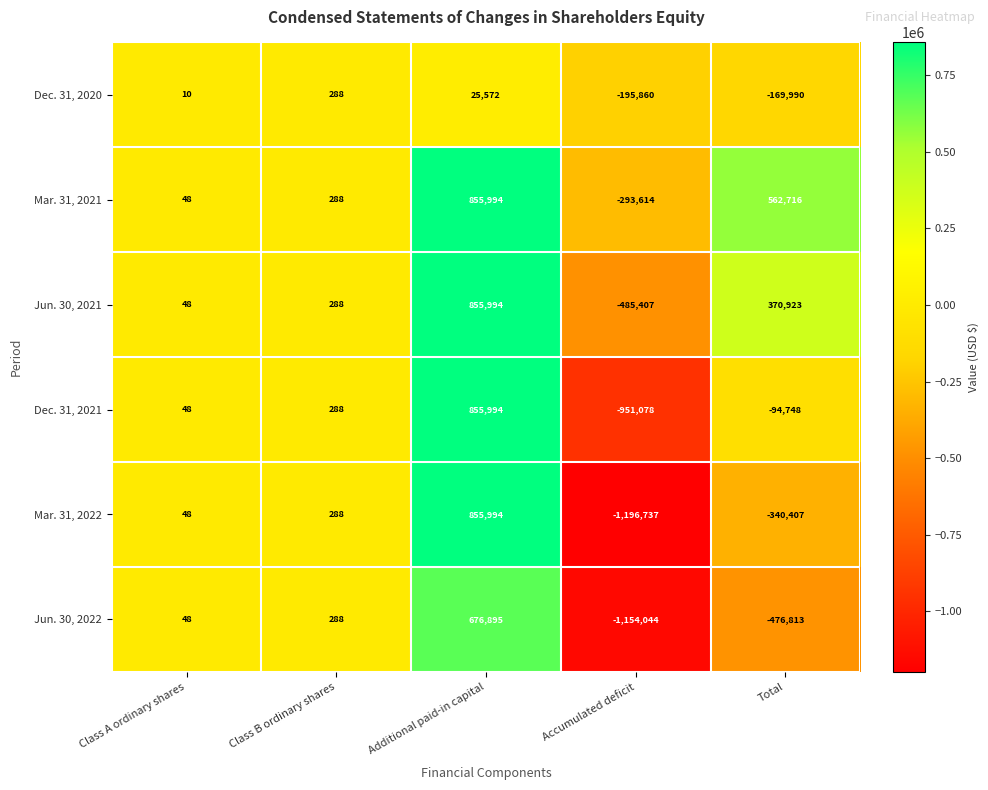

At which label is Mar. 31, 2021 closest to 281190?

Class B ordinary shares